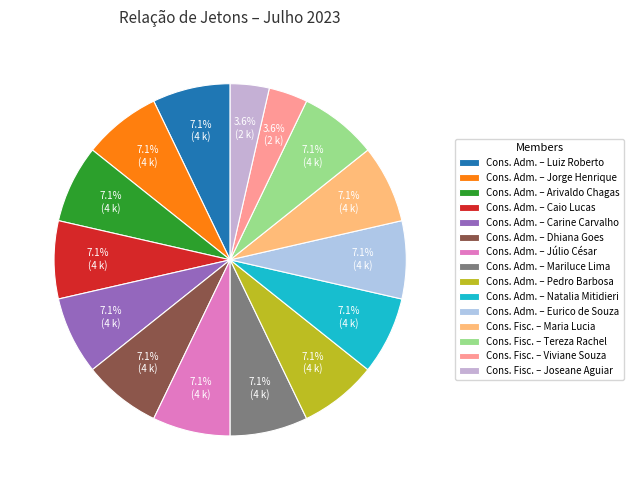

How many segments does this pie chart have?

15